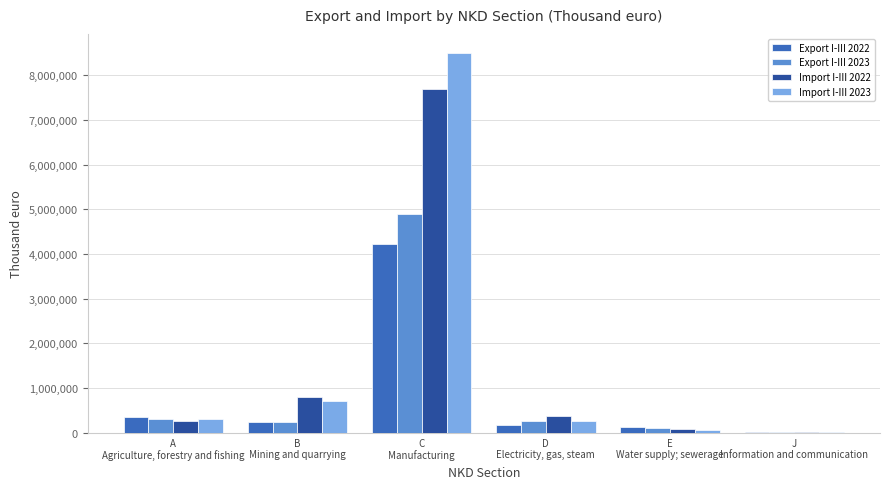

What is the maximum value shown in the chart?

8498655